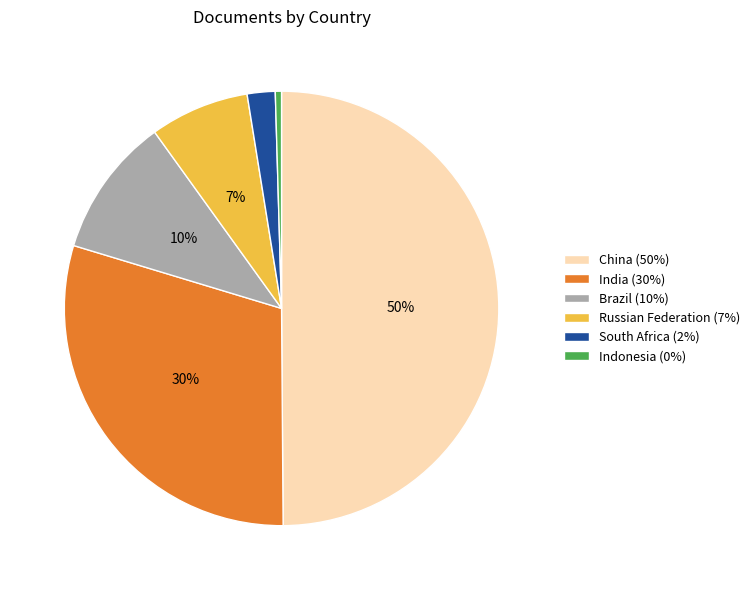

Between Brazil and Russian Federation, which is larger?

Brazil